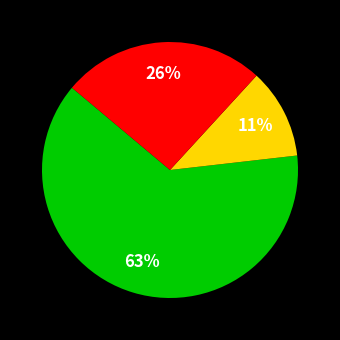

To the nearest percent, what is the difference between the largest and smallest slice percentages?

52%